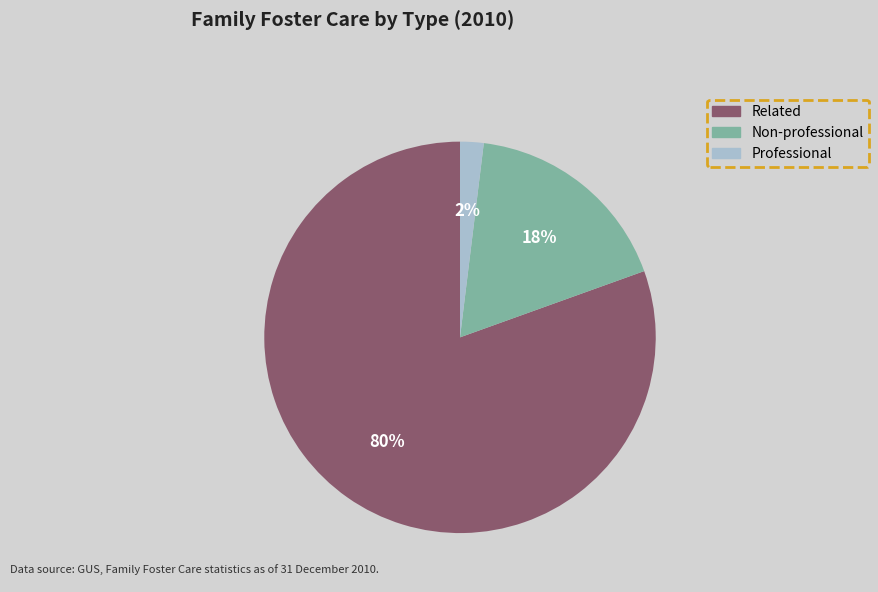

Which slice is the largest?

Related